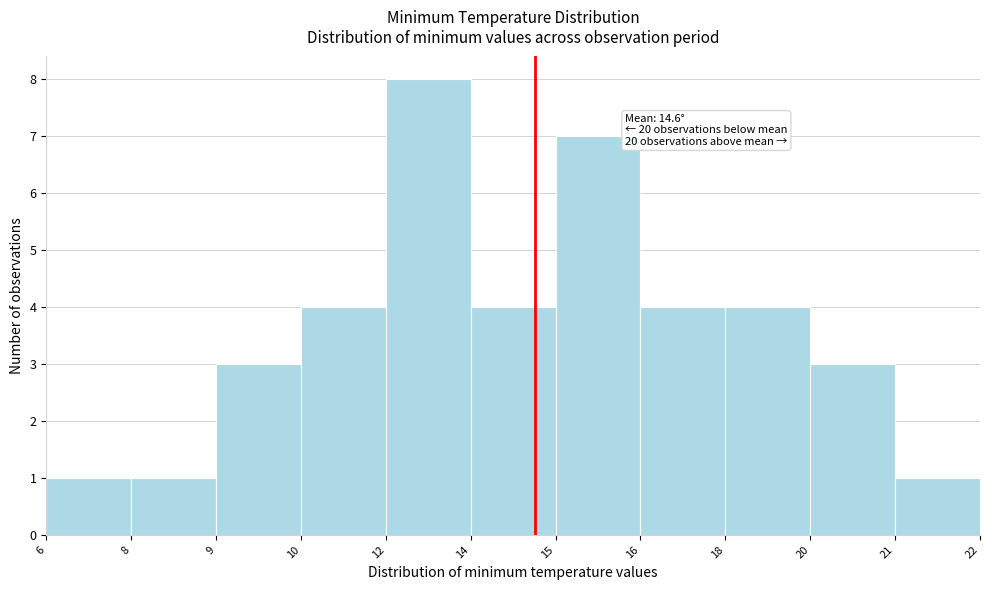

Reading right to left, transcribe all the data shown in this chart.

21=1	20=3	18=4	16=4	15=7	14=4	12=8	10=4	9=3	8=1	6=1